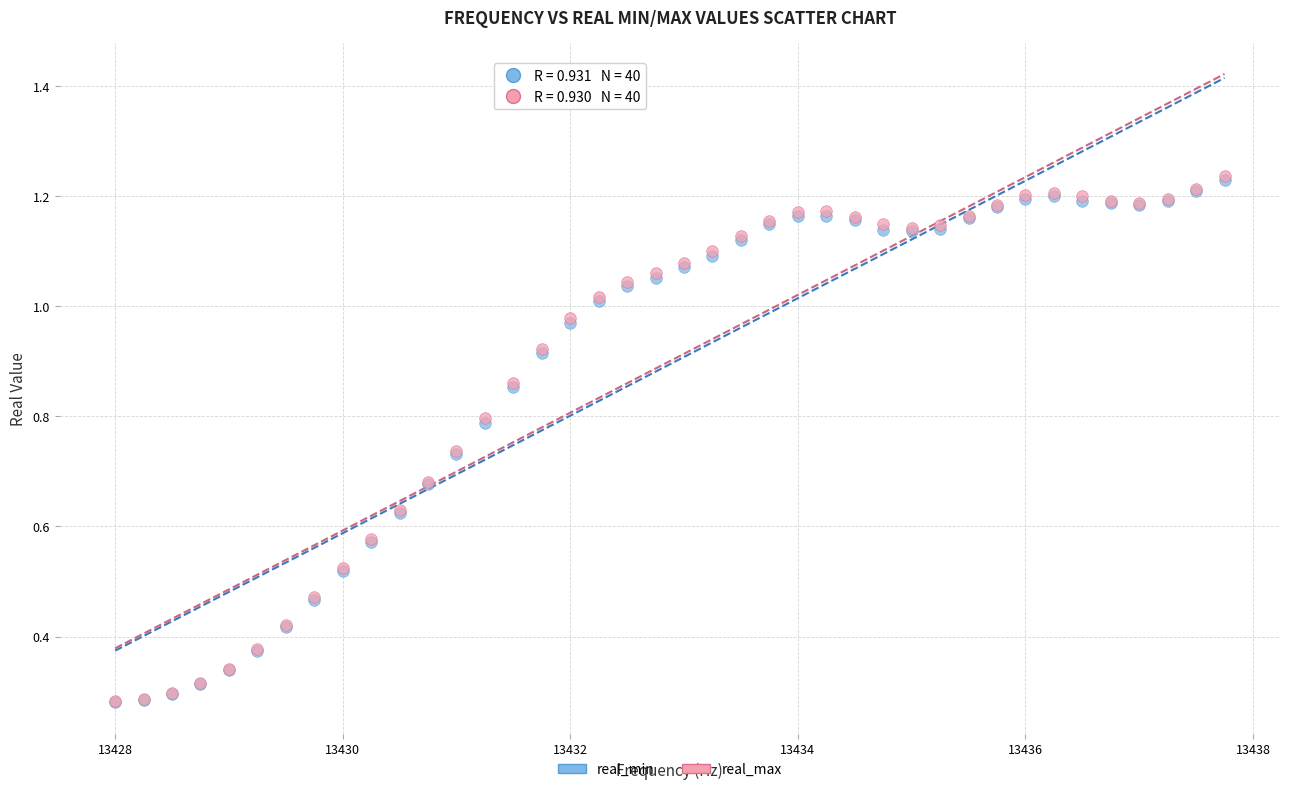

Which series has the widest spread of Y values?

real_max